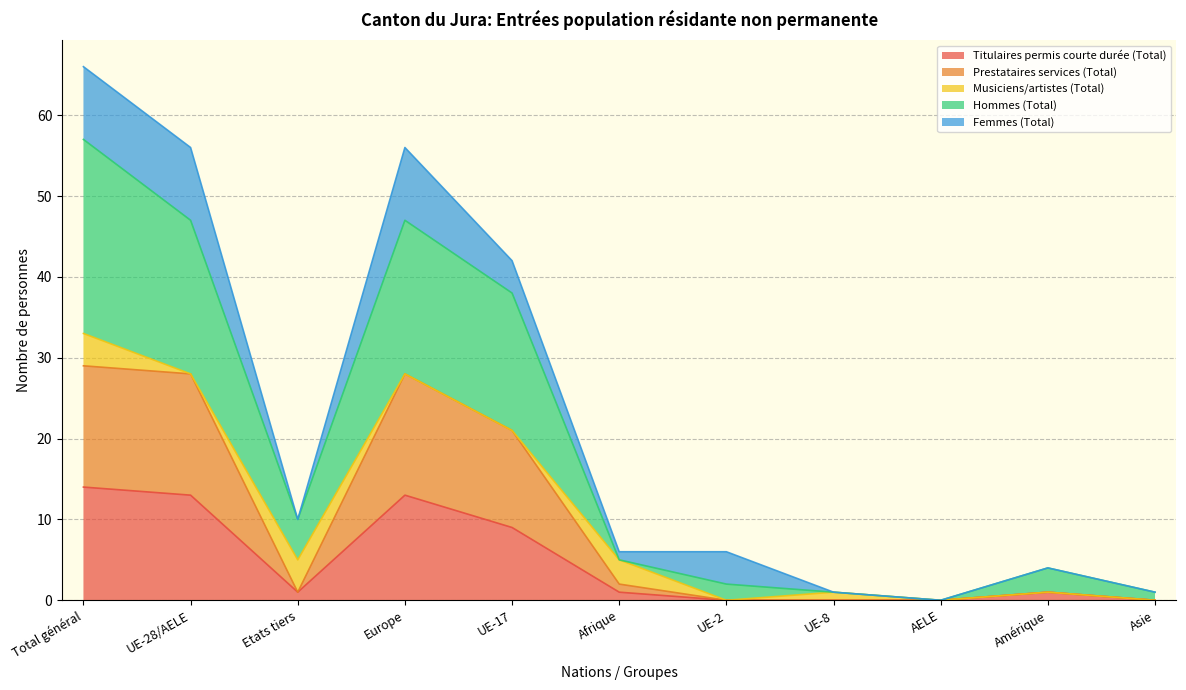

Between Etats tiers and UE-8, which series saw the biggest shift?

Hommes (Total)